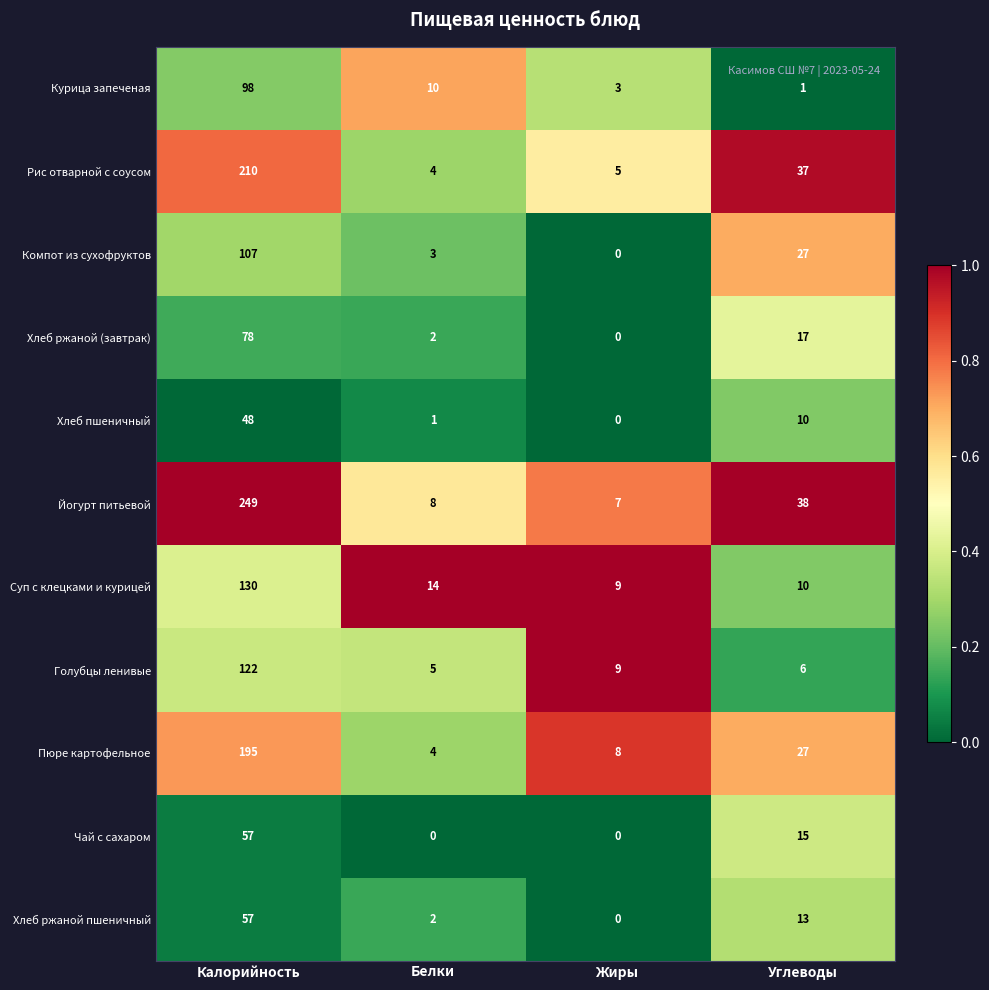

At how many categories does at least one series exceed 0?

4